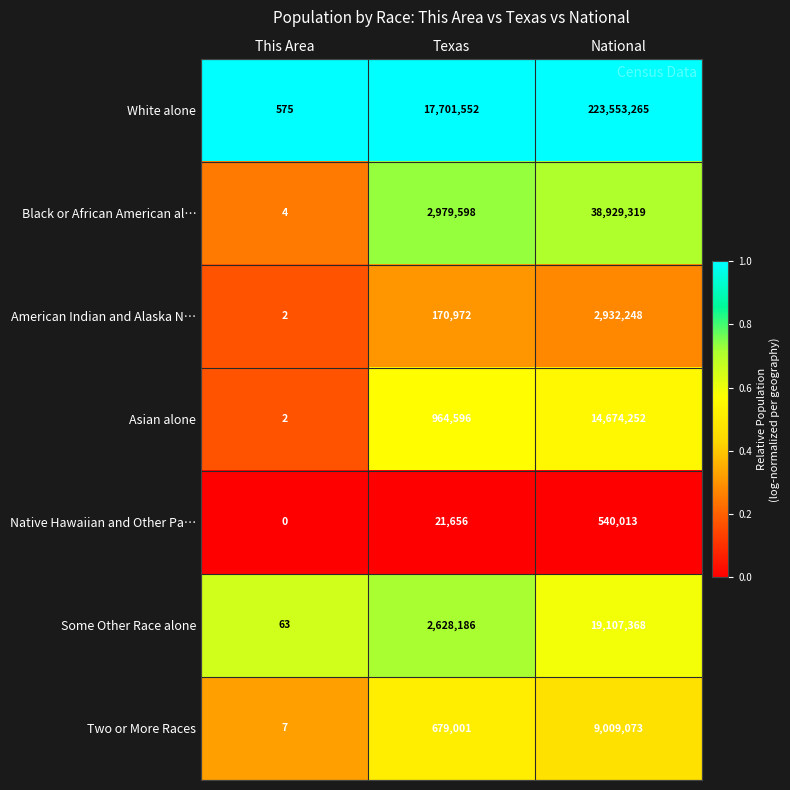

Between This Area and National, which series saw the biggest shift?

White alone